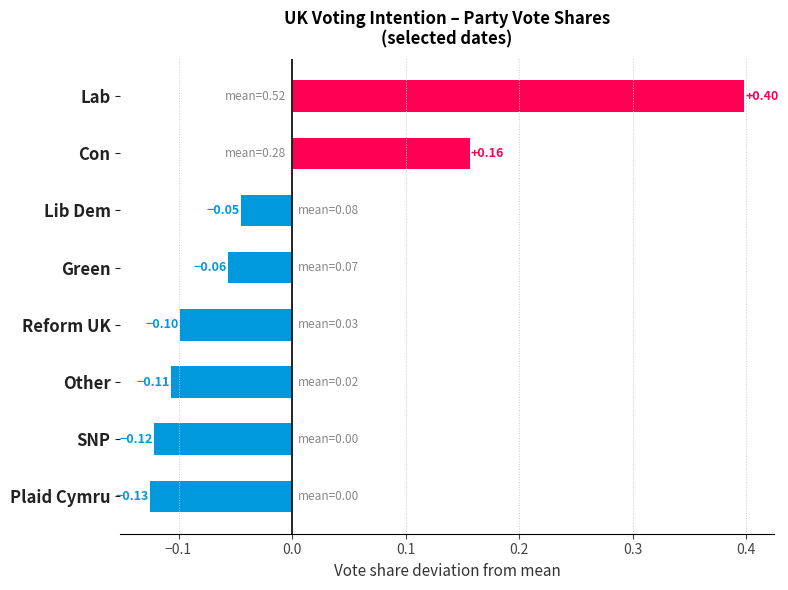

Does the chart contain stacked bars?

No